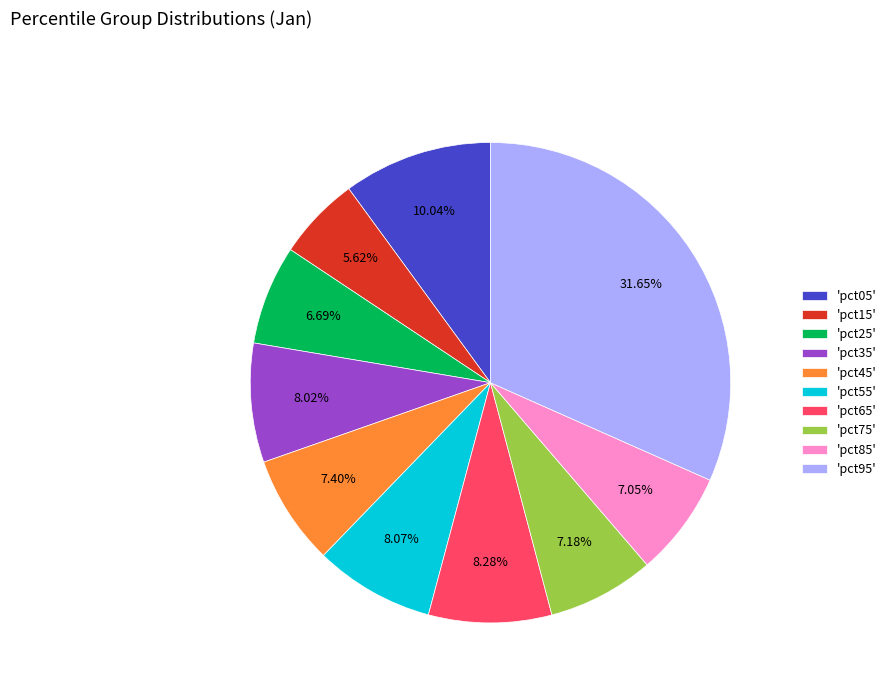

Combined, do 'pct25' and 'pct55' account for over 50%?

No